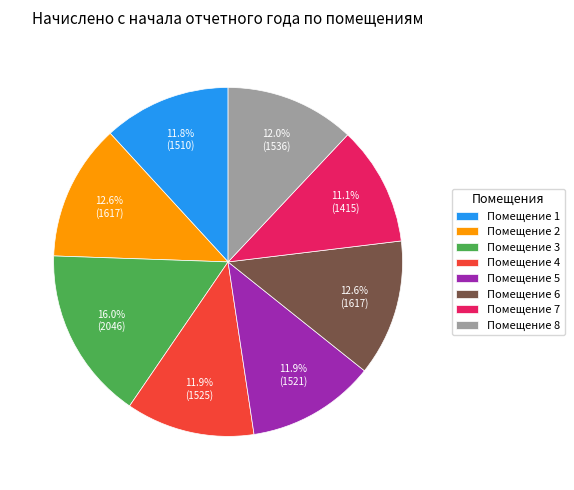

Which slice is the smallest?

Помещение 7